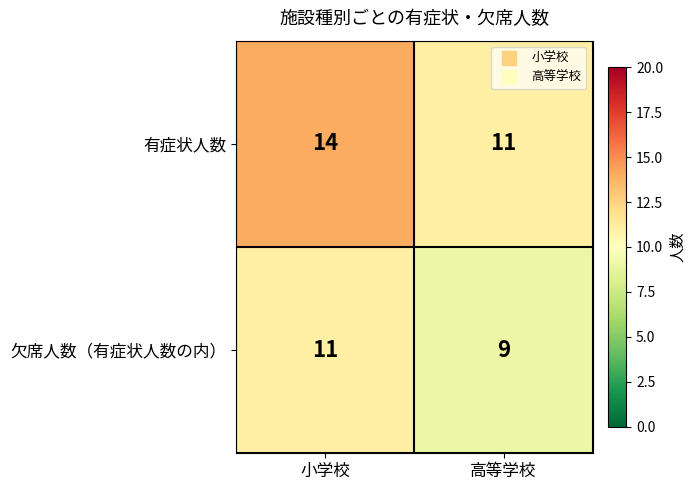

Reading left to right, transcribe all the data shown in this chart.

有症状人数: 14	11
欠席人数（有症状人数の内）: 11	9